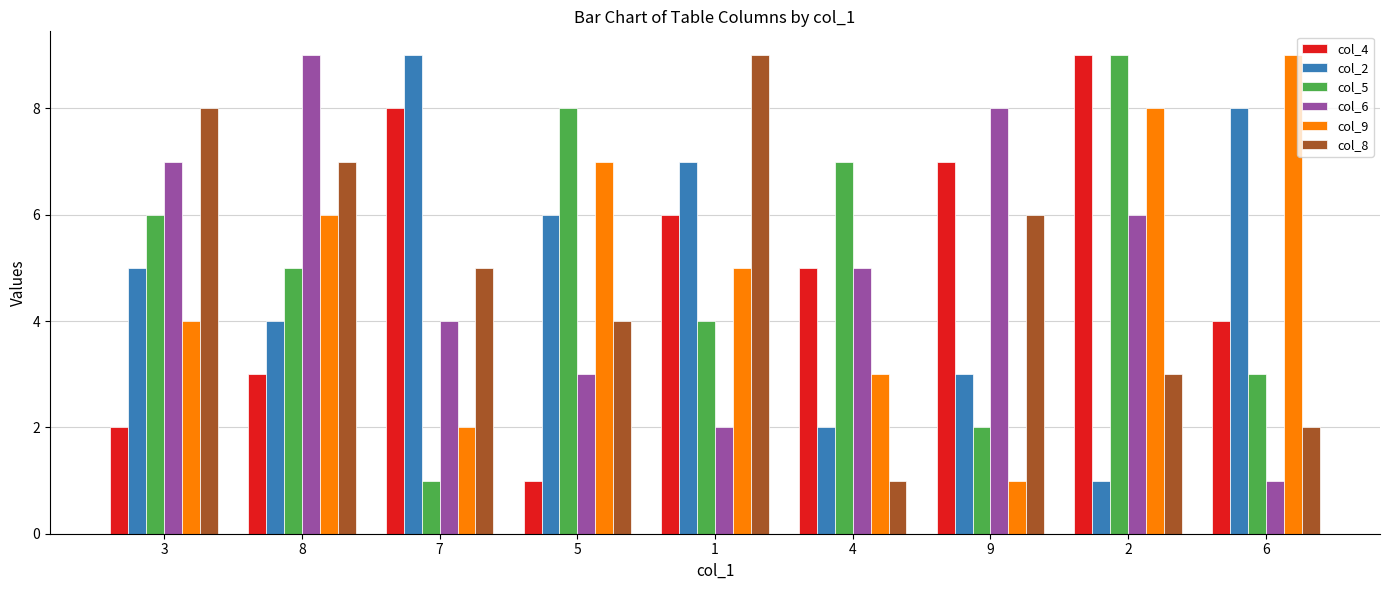

Where does the col_9 series first go above 5?

8